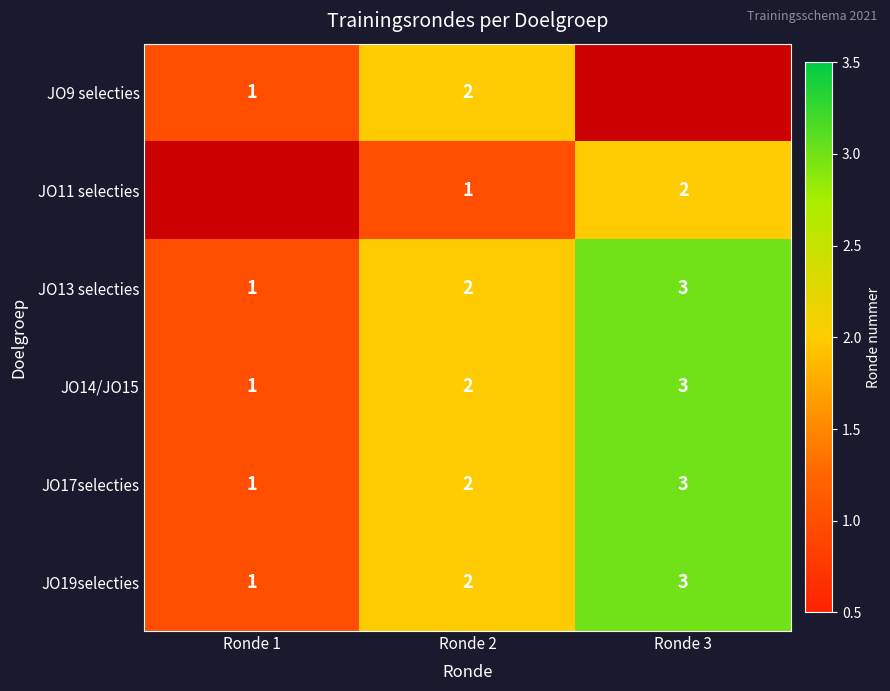

Count the JO14/JO15 values in the range 1 to 3.

3